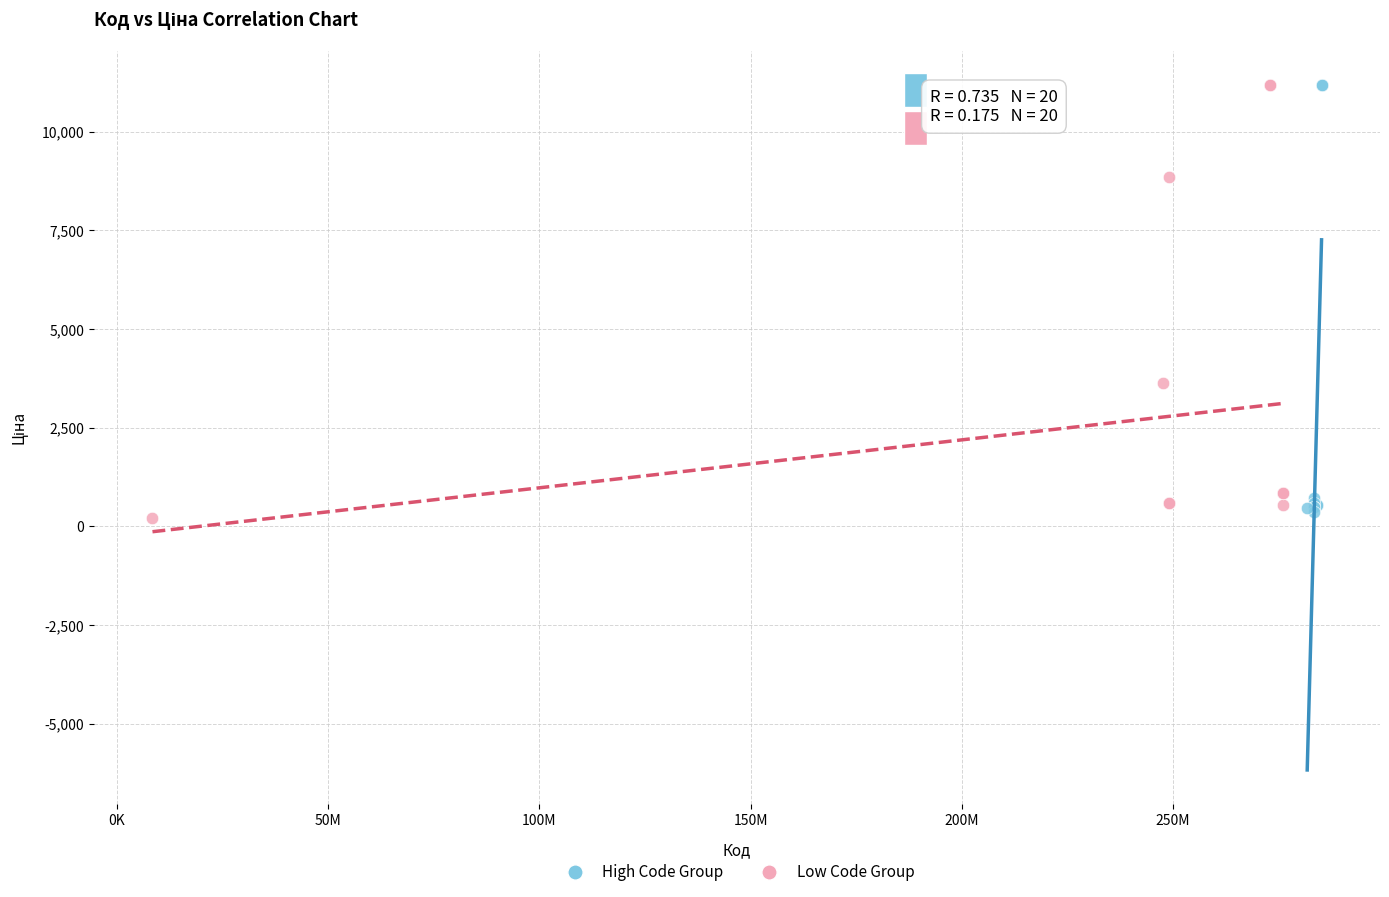

Which series contains the lowest Y value?

Low Code Group